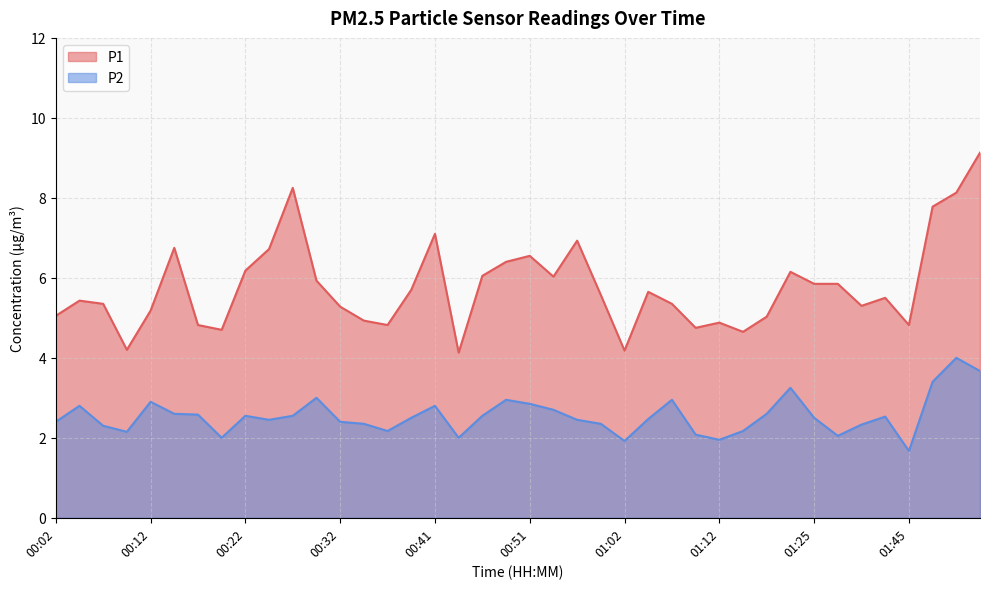

True or false: P2 and P1 cross at least once.

False